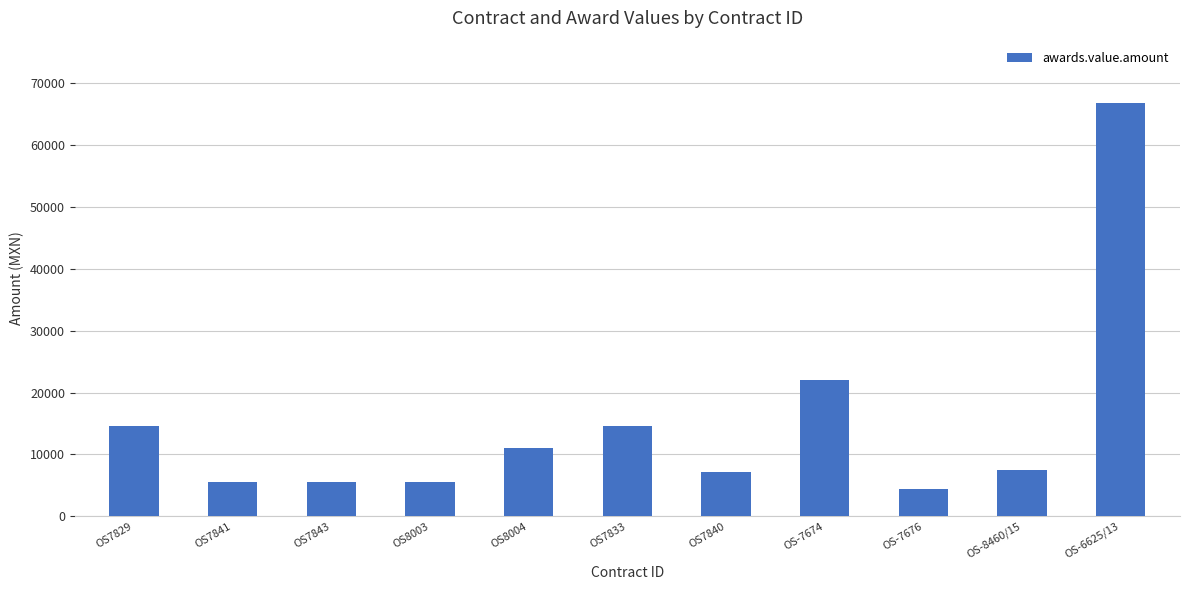

What is the label of the 11th bar from the right?

OS7829